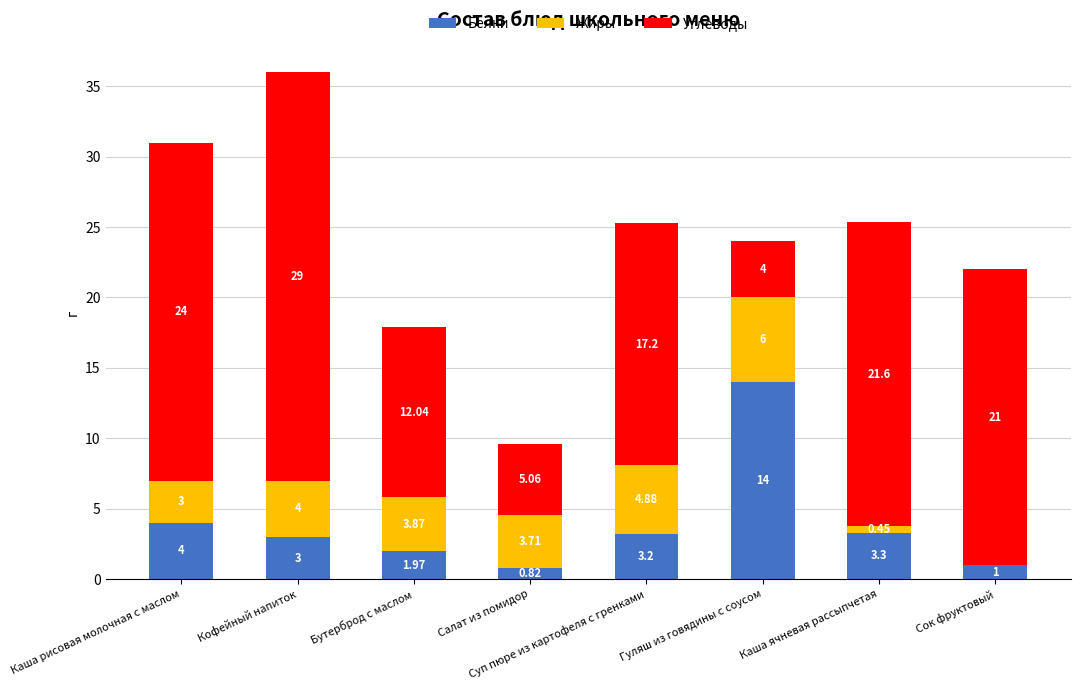

Are the bars horizontal?

No